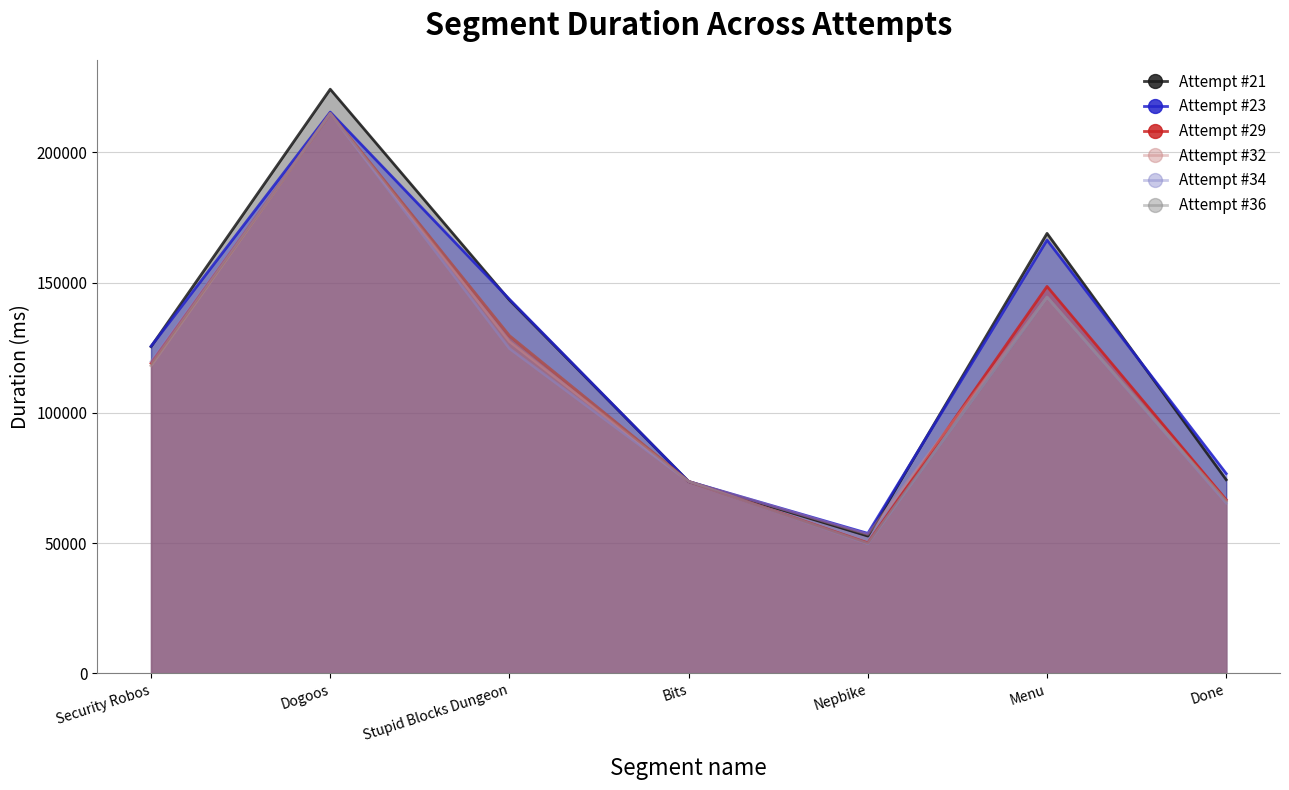

What is the label of the 1st point from the right?

Done